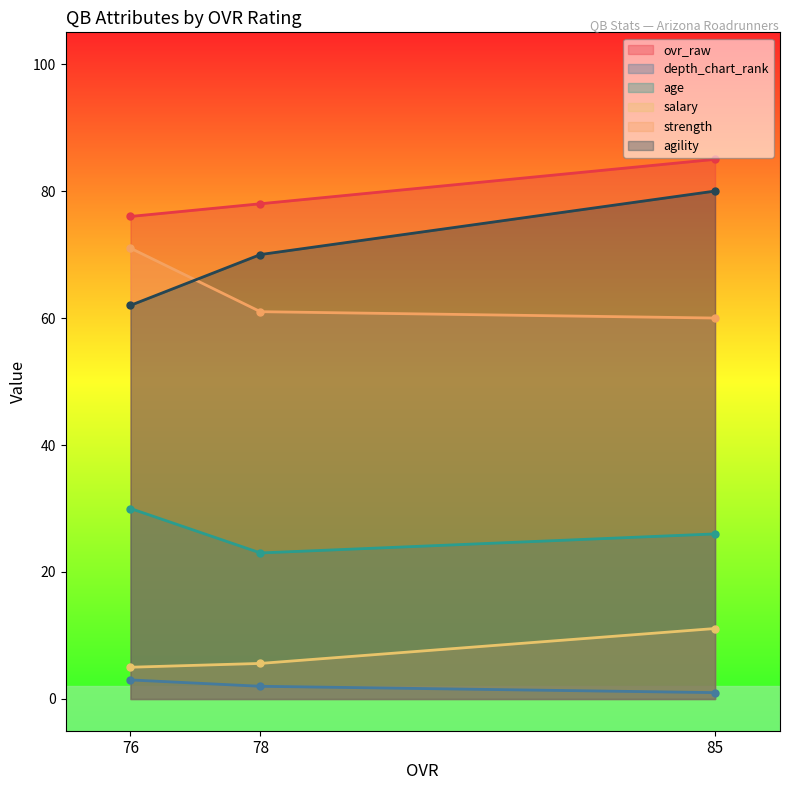

Rank the categories by salary value from highest to lowest.

85, 78, 76